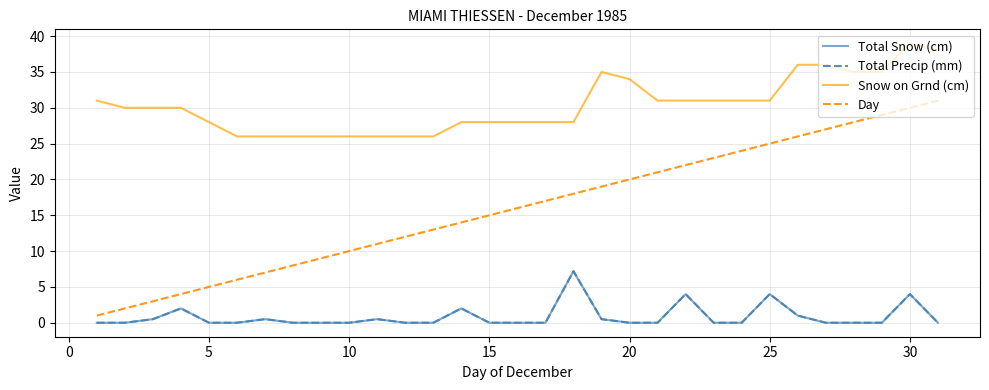

Does the chart have visible grid lines?

Yes